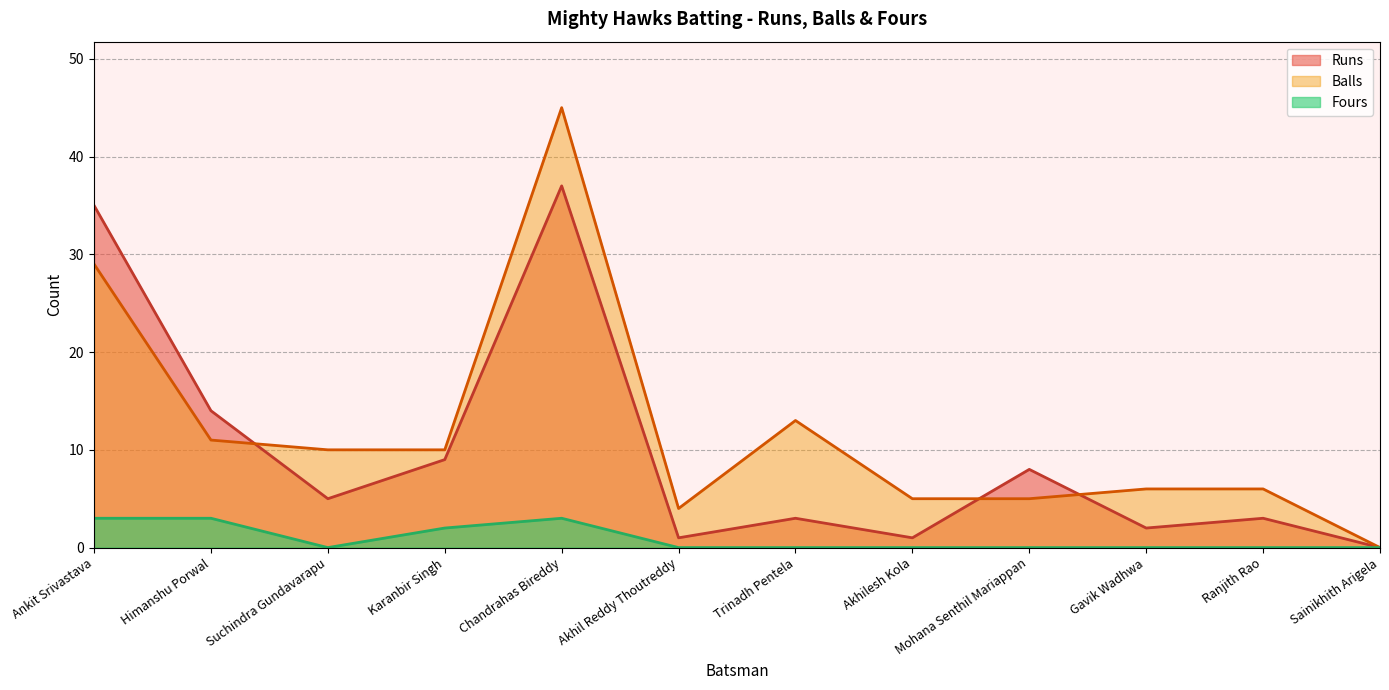

At Himanshu Porwal, list the series in order from smallest to largest.

Fours, Balls, Runs